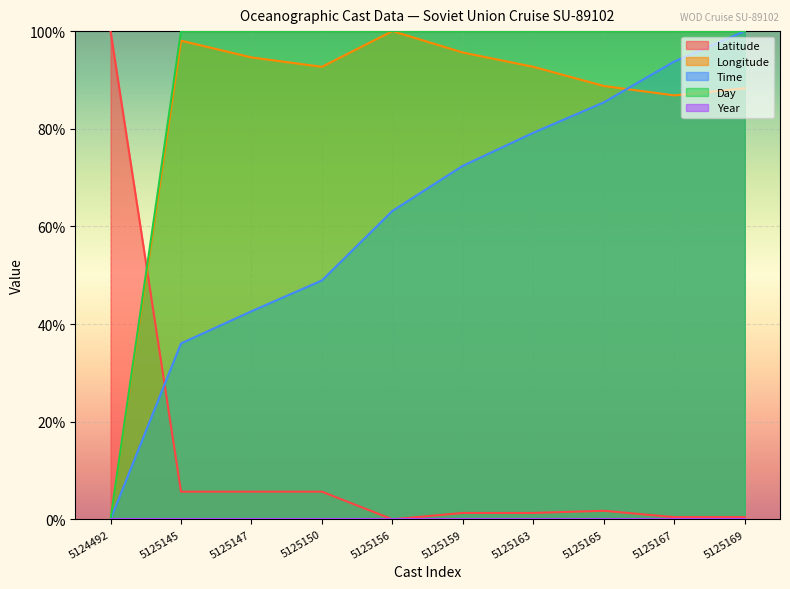

What value does the Longitude series have at 5125156?

1.0